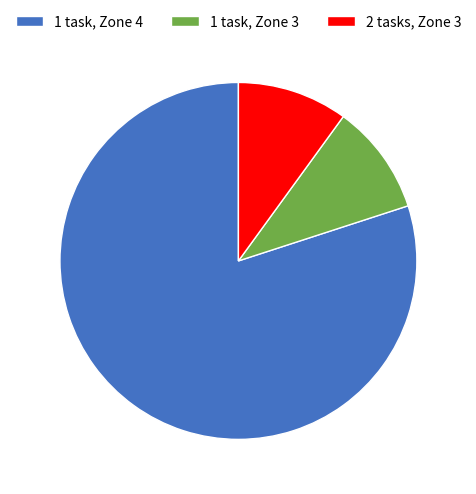

Approximately how many times larger is the value at 2 tasks, Zone 3 compared to 1 task, Zone 3?

1.0